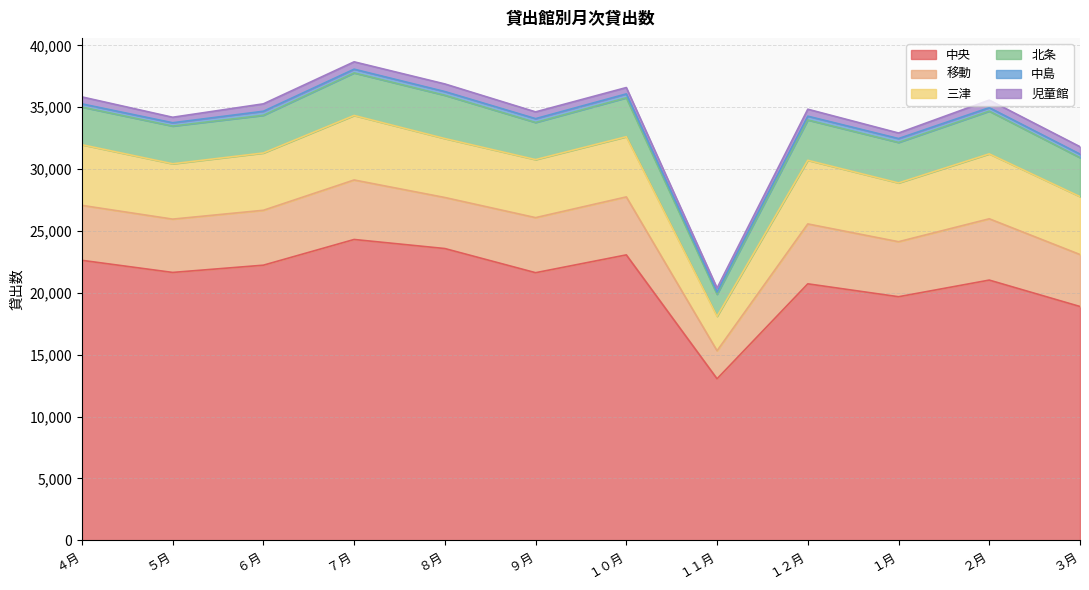

What is the difference between the maximum and minimum values in the 中島 series?

145